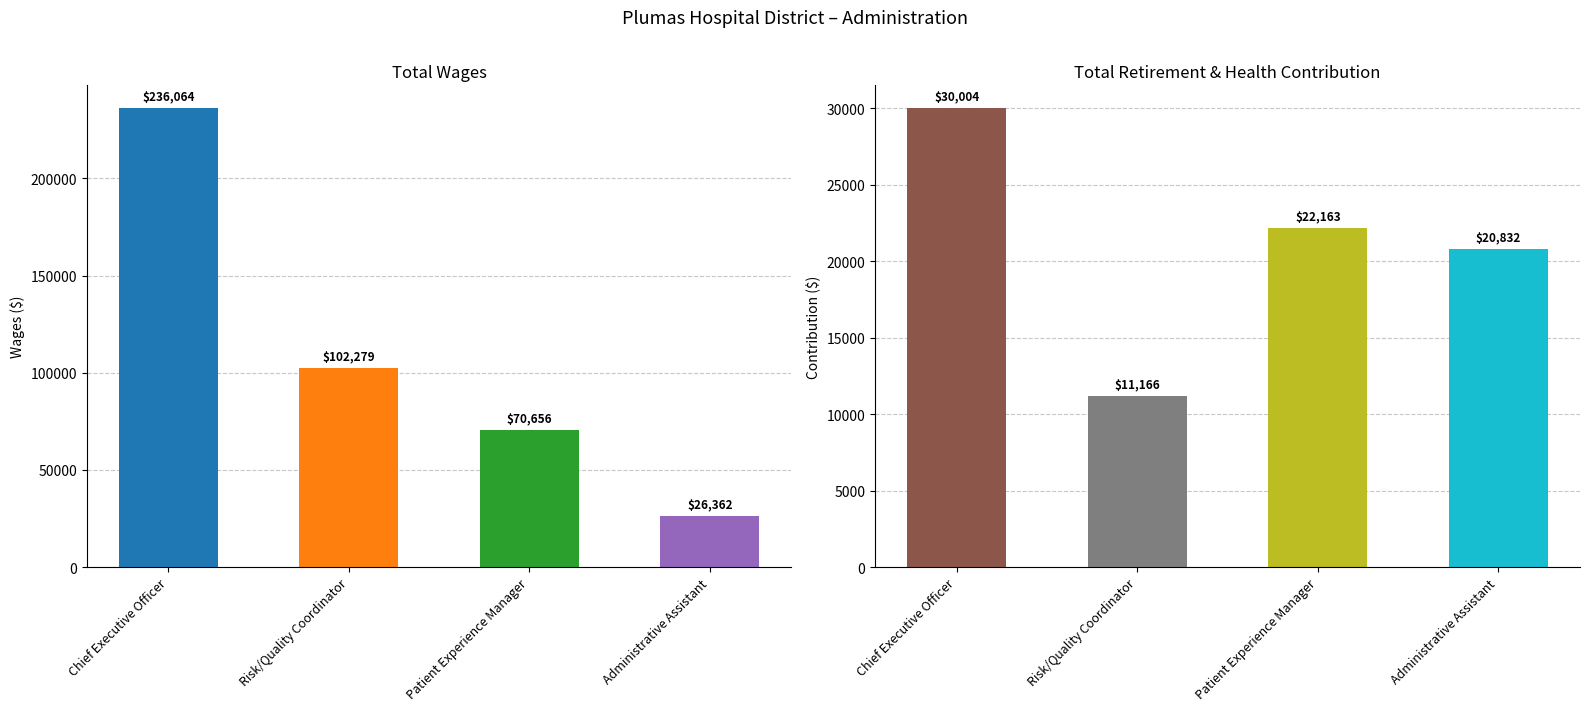

Which series has the largest range (max minus min)?

Total Wages